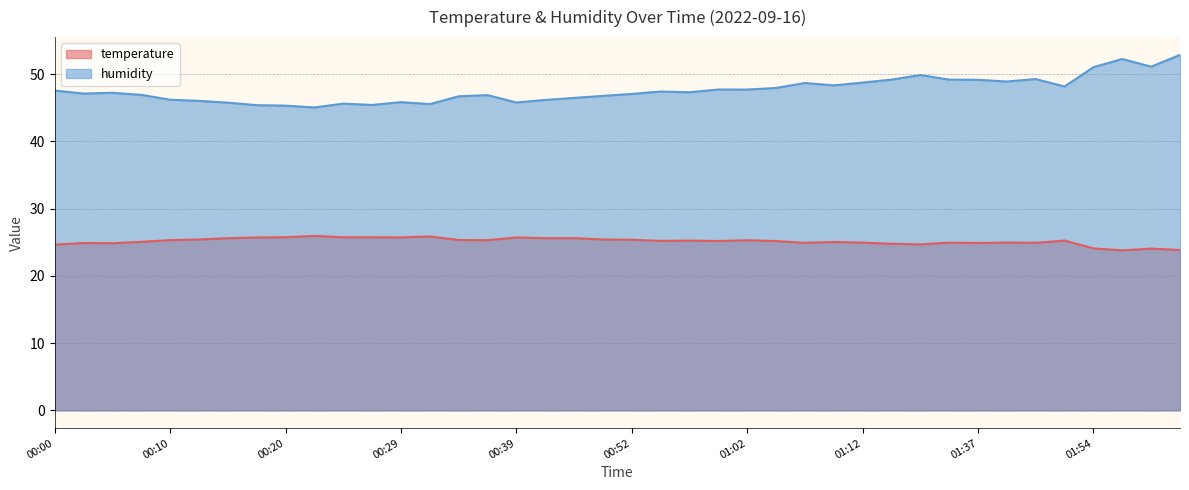

What is the value of the temperature point at the 9th from the left?

25.8